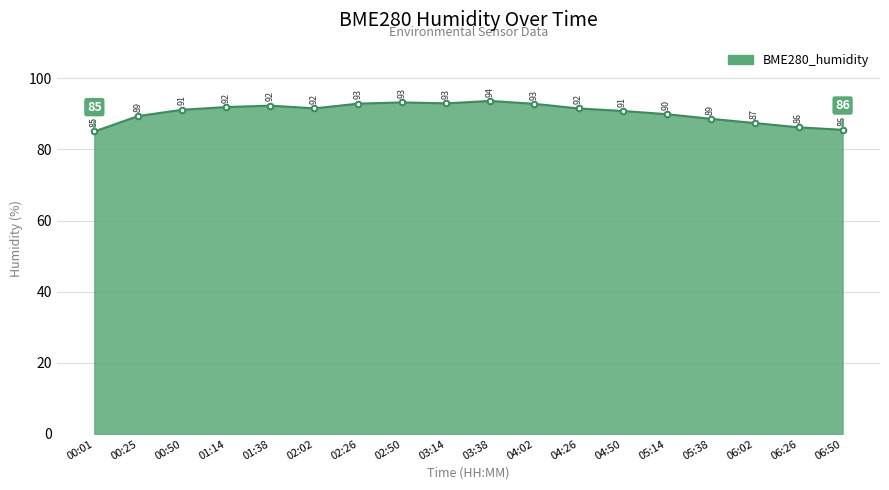

What is the average value?

90.4